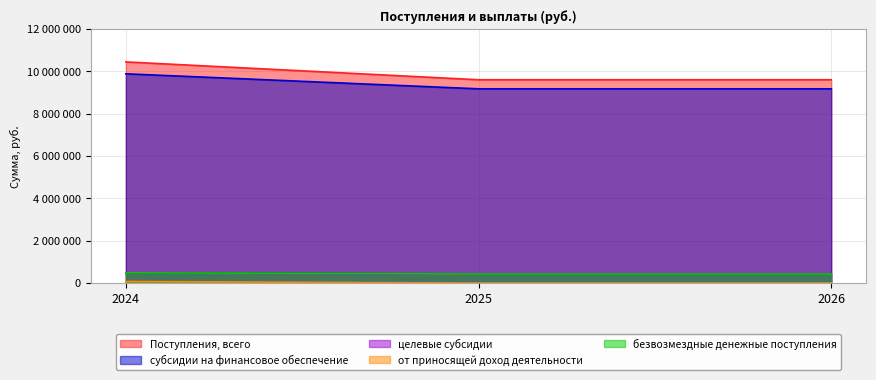

Is it true that безвозмездные денежные поступления equals 625178.0 at 2025?

False